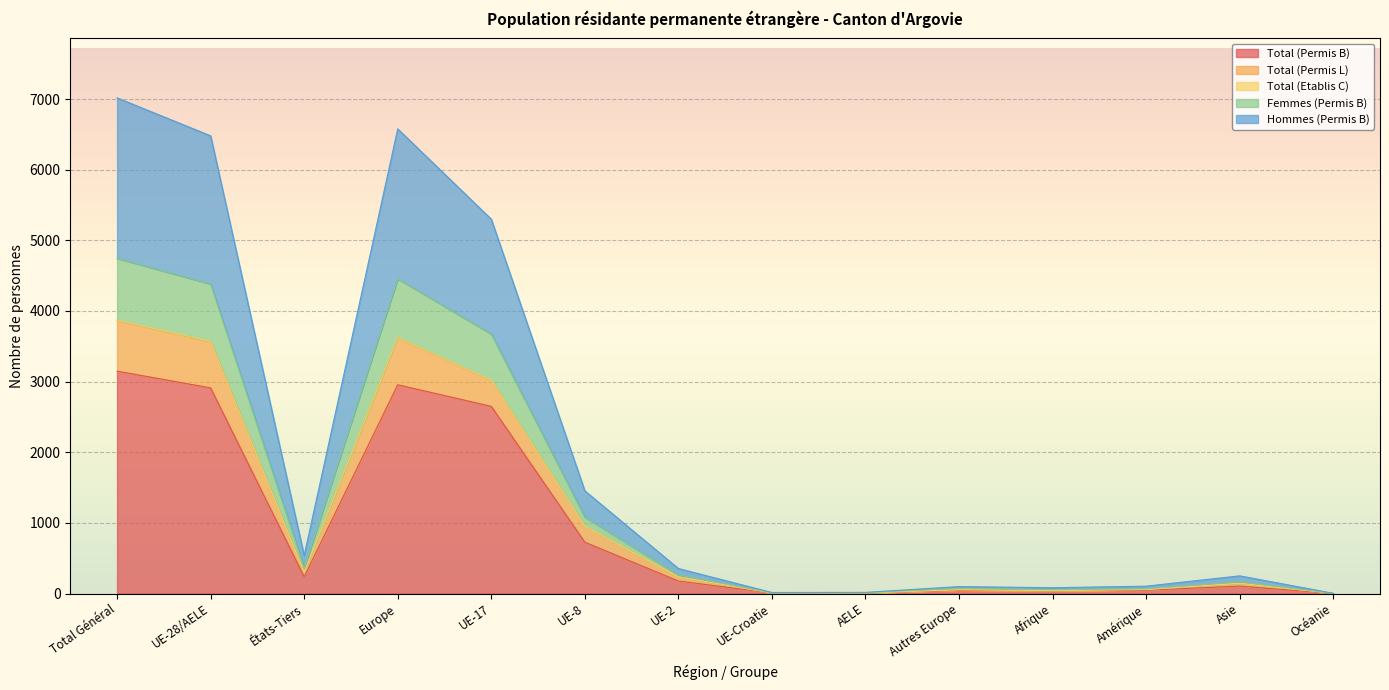

At which category is the sum across all series the highest?

Total Général